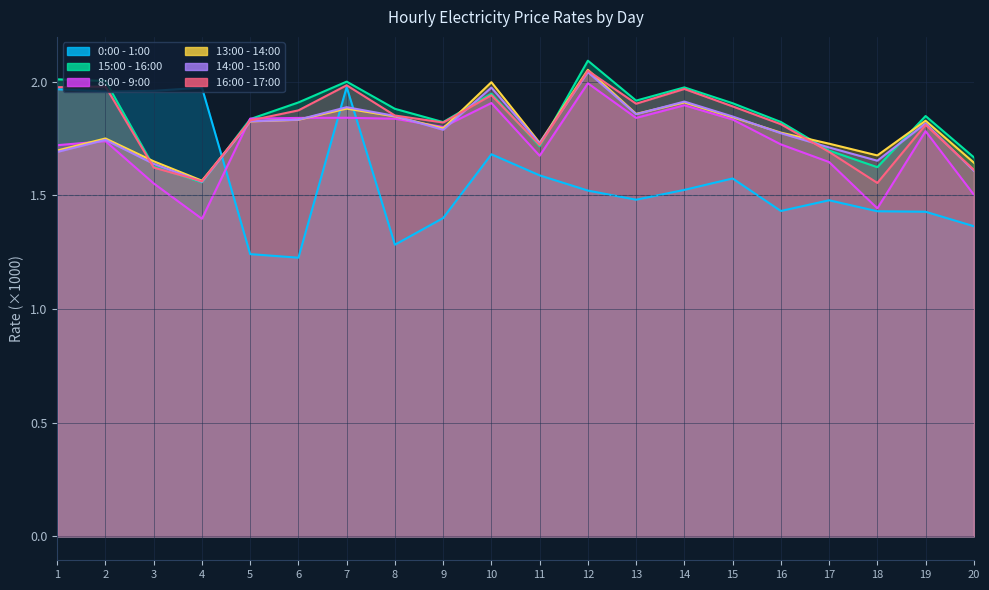

Reading left to right, what are all the values shown in this chart?

0:00 - 1:00: 2.0	2.0	2.0	2.0	1.2	1.2	2.0	1.3	1.4	1.7	1.6	1.5	1.5	1.5	1.6	1.4	1.5	1.4	1.4	1.4
15:00 - 16:00: 2.0	2.0	1.6	1.6	1.8	1.9	2.0	1.9	1.8	1.9	1.7	2.1	1.9	2.0	1.9	1.8	1.7	1.6	1.8	1.7
8:00 - 9:00: 1.7	1.7	1.6	1.4	1.8	1.8	1.8	1.8	1.8	1.9	1.7	2.0	1.8	1.9	1.8	1.7	1.6	1.4	1.8	1.5
13:00 - 14:00: 1.7	1.8	1.6	1.6	1.8	1.8	1.9	1.8	1.8	2.0	1.7	2.1	1.9	1.9	1.8	1.8	1.7	1.7	1.8	1.6
14:00 - 15:00: 1.7	1.7	1.6	1.6	1.8	1.8	1.9	1.8	1.8	2.0	1.7	2.0	1.9	1.9	1.8	1.8	1.7	1.7	1.8	1.6
16:00 - 17:00: 2.0	2.0	1.6	1.6	1.8	1.9	2.0	1.9	1.8	1.9	1.7	2.0	1.9	2.0	1.9	1.8	1.7	1.6	1.8	1.6